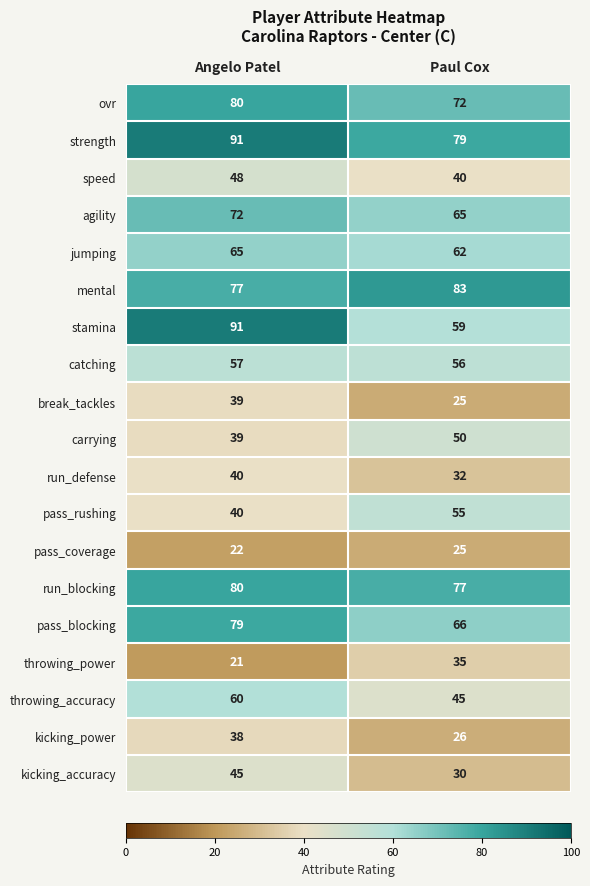

Count the number of categories in the chart.

2